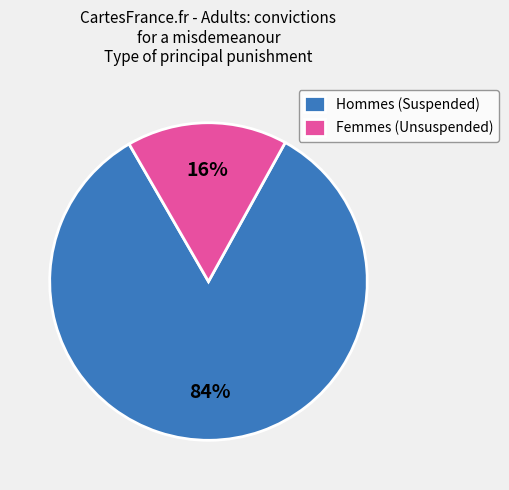

Between Femmes (Unsuspended) and Hommes (Suspended), which is larger?

Hommes (Suspended)